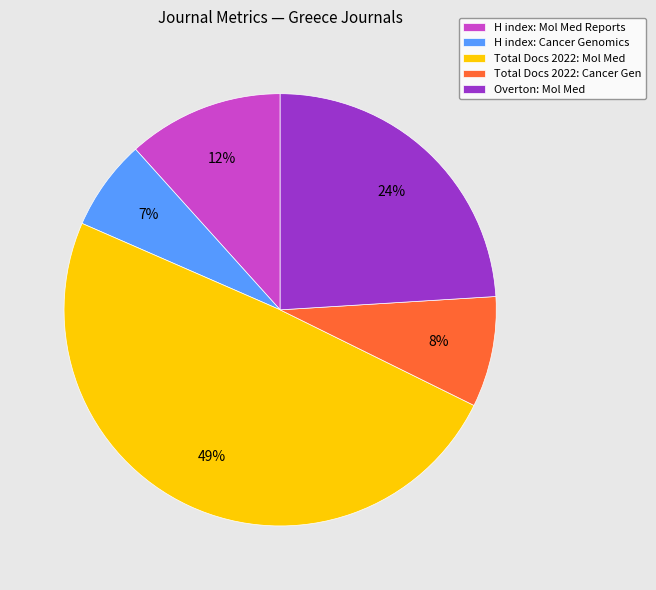

True or false: Total Docs 2022: Cancer Gen accounts for 8% of the total.

True